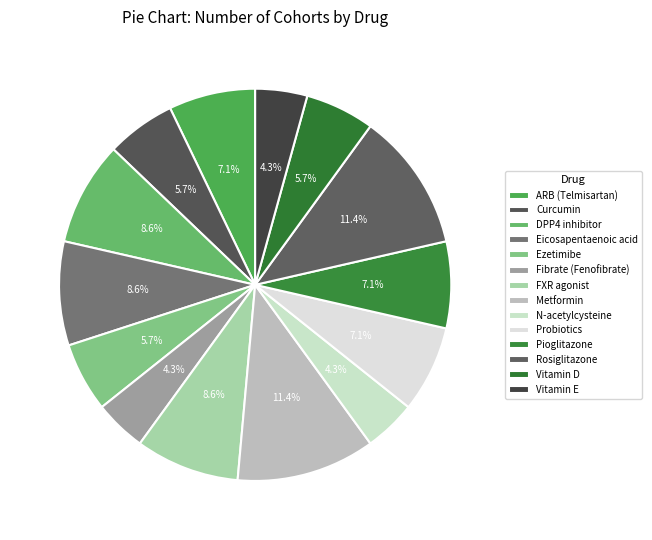

Is it true that ARB (Telmisartan) is 7% of the pie?

True